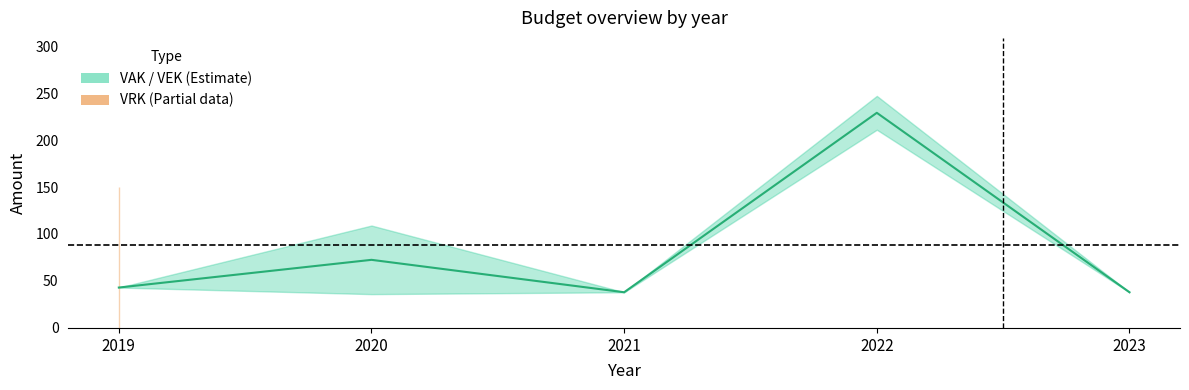

What is the ratio of the value at 2020 to the value at 2023?

1.9